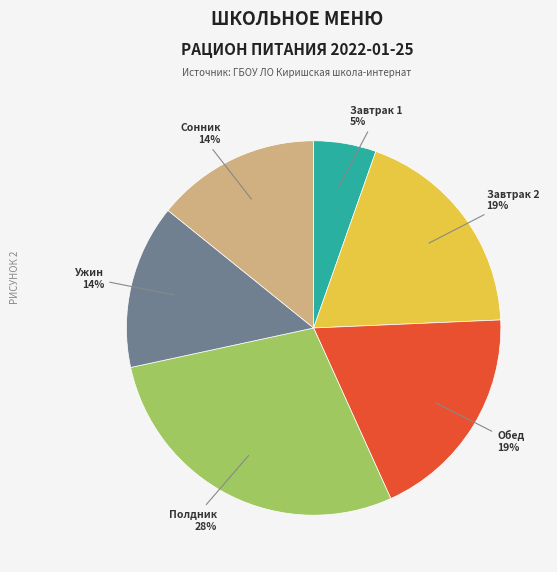

To the nearest percent, what is the difference between the Полдник and Ужин slice percentages?

14%